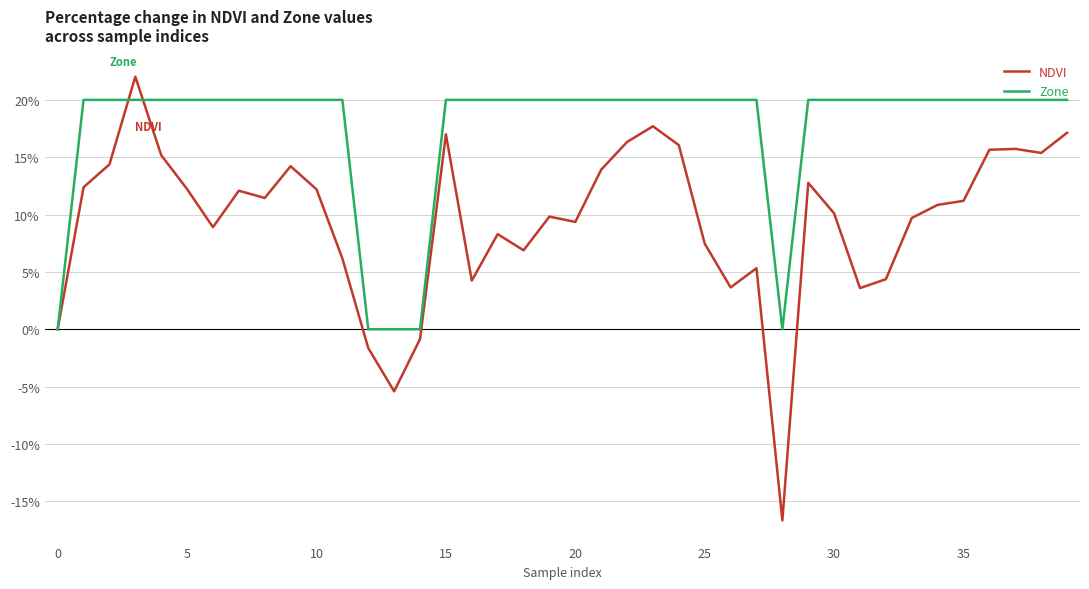

Rank the series by their average value, from lowest to highest.

NDVI, Zone